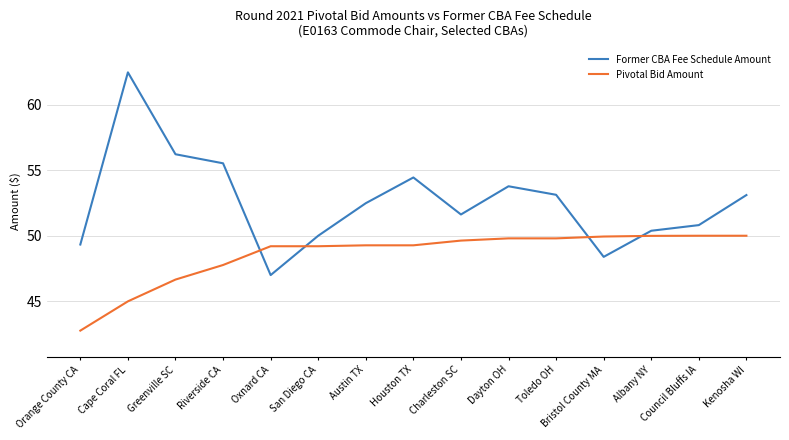

How many distinct data groups are displayed?

2